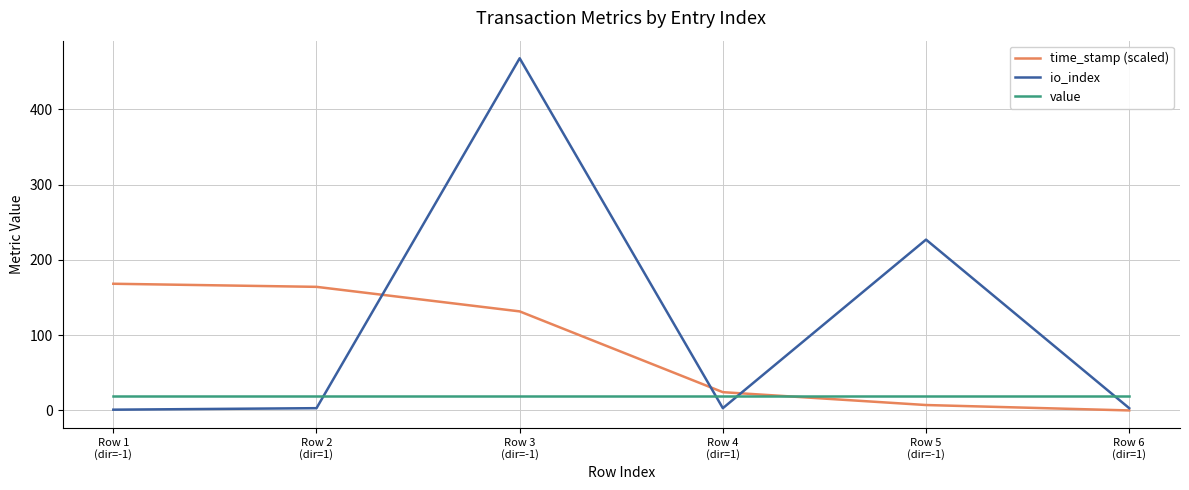

What is the maximum value shown in the chart?

468.0